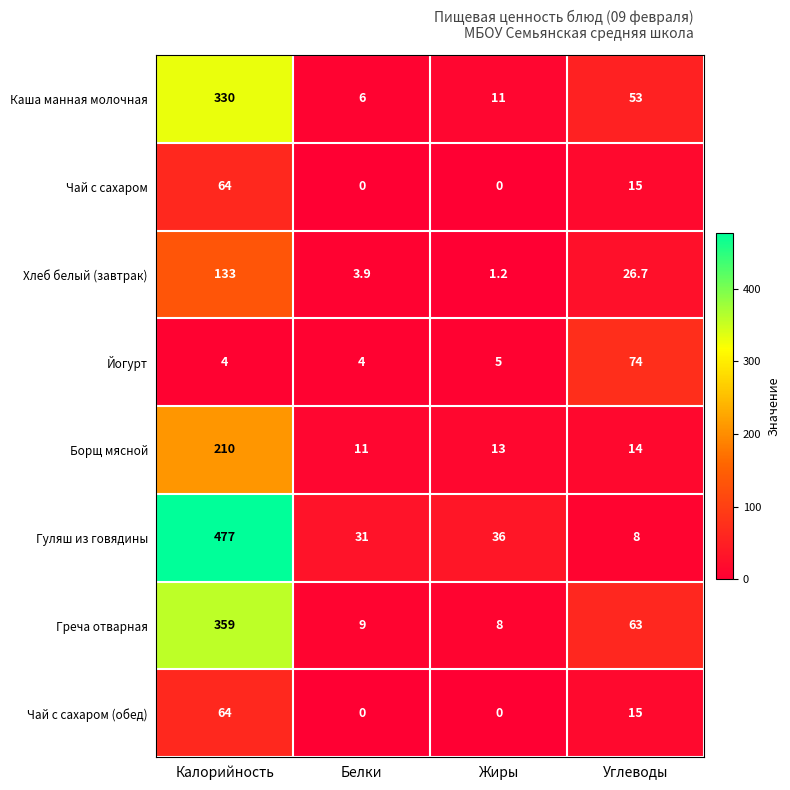

Between Белки and Углеводы, which series saw the biggest shift?

Йогурт